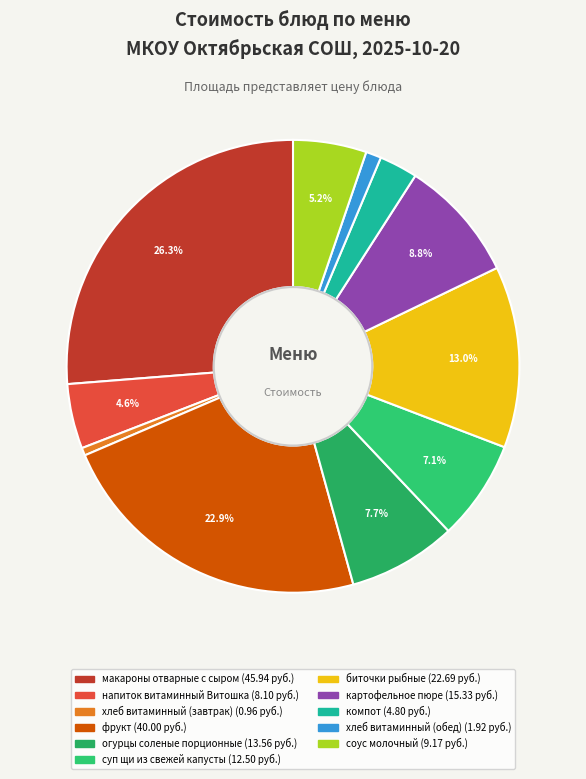

Do биточки рыбные and компот together represent more than half of the pie?

No